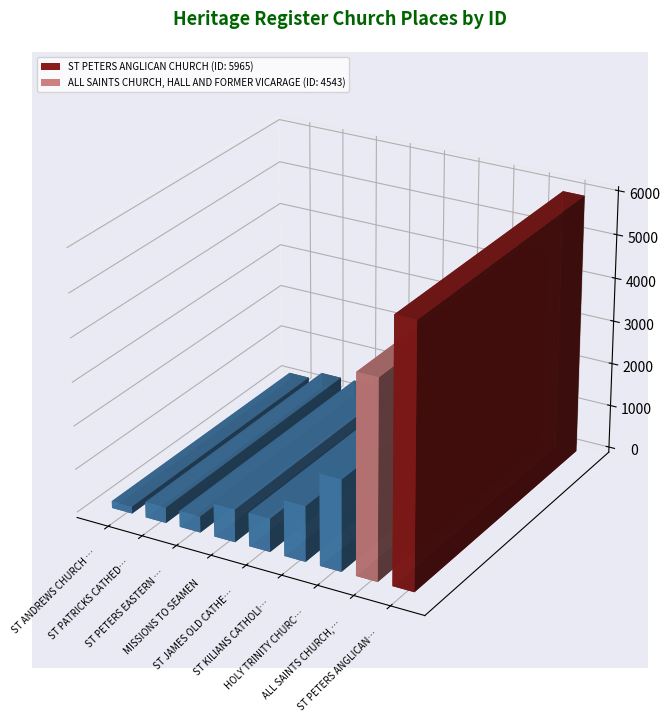

What is the difference between the maximum and minimum values?

5805